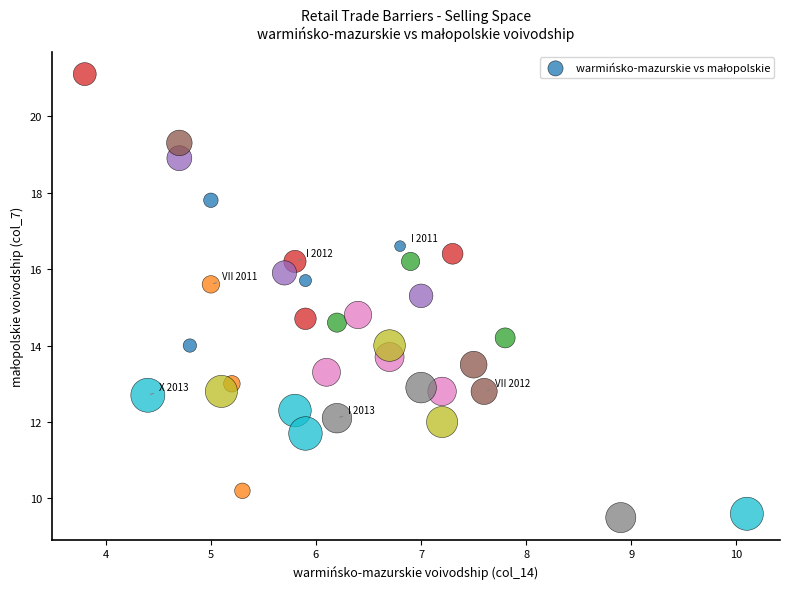

What is the range of Y values (max minus min)?

11.6